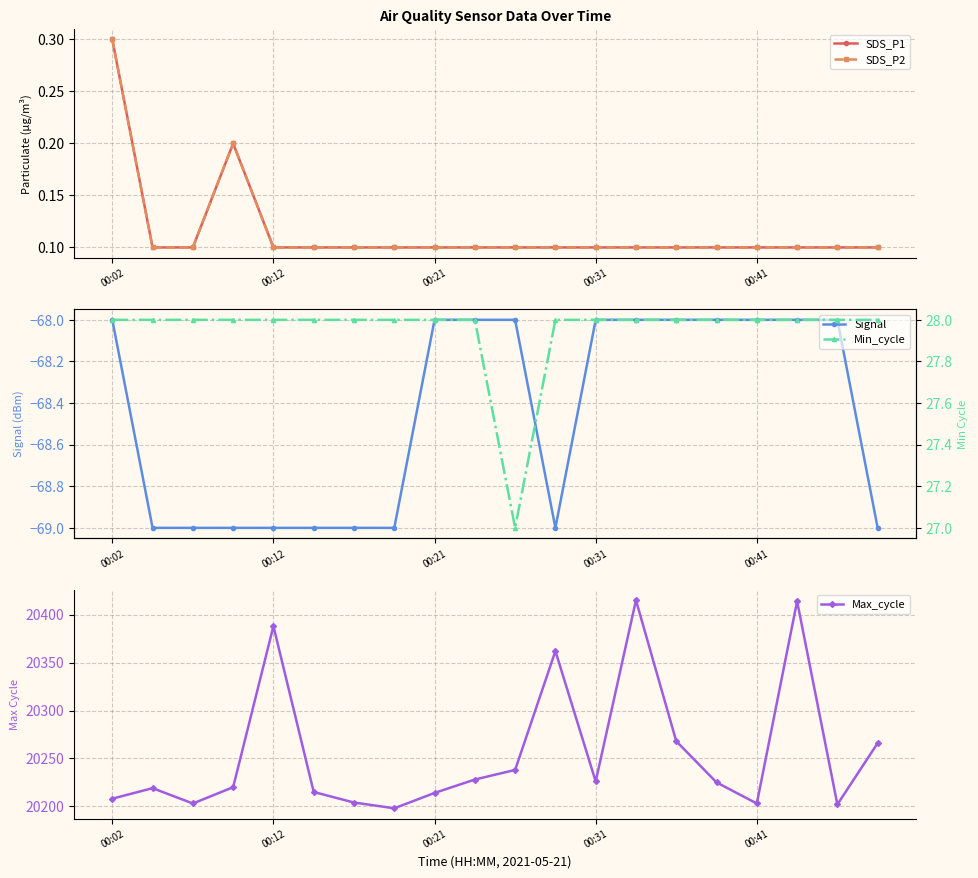

What is the total value across all series at 00:02?

20168.6